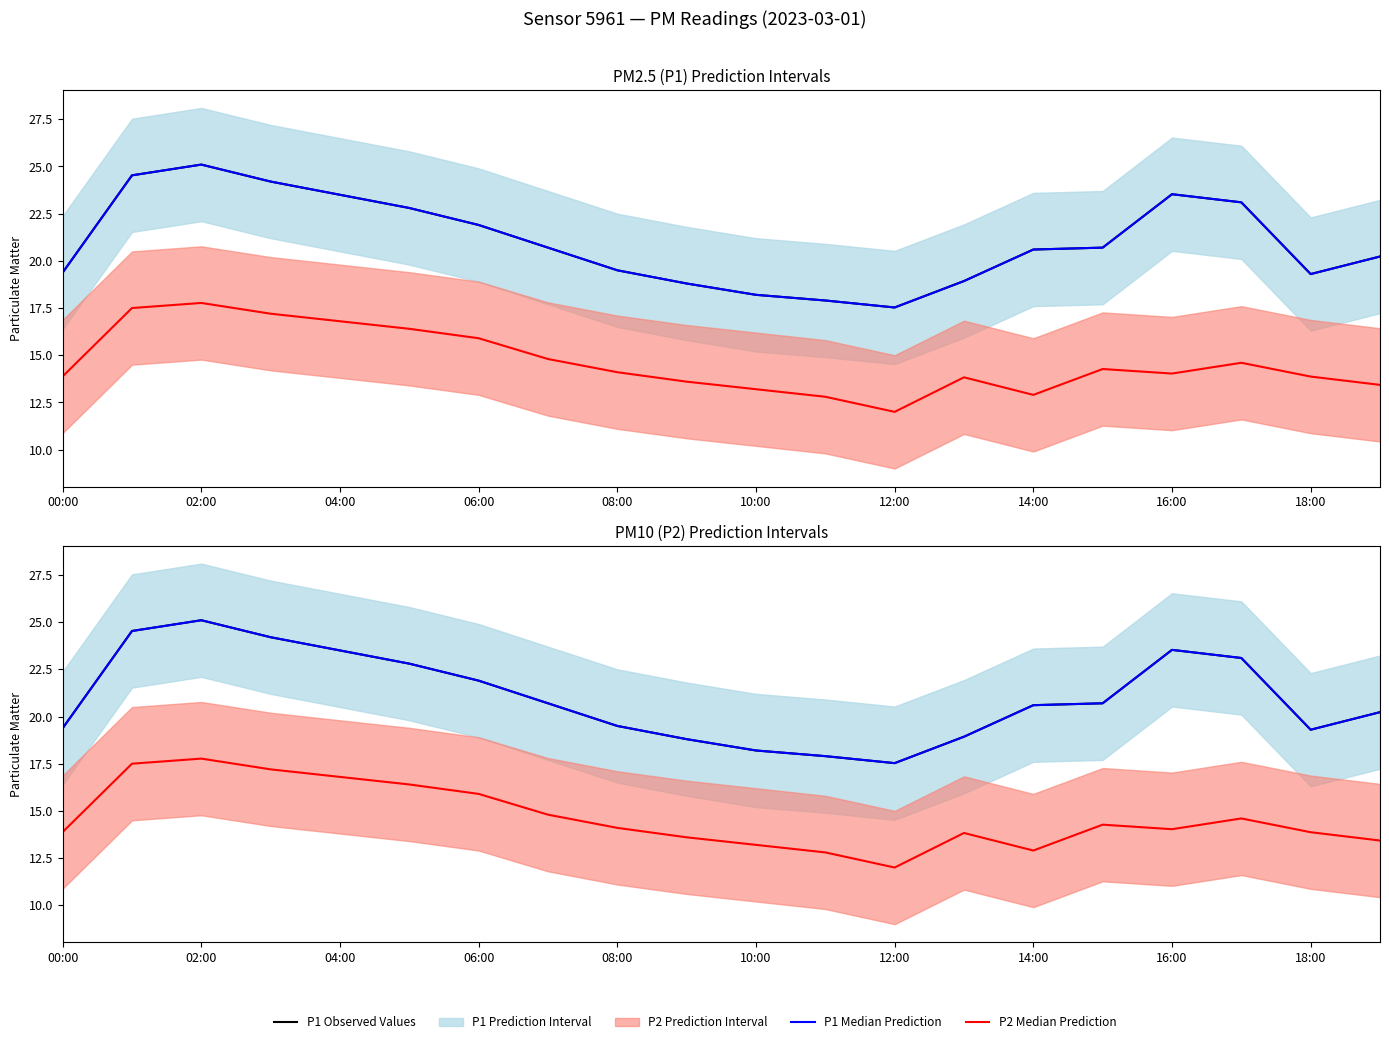

Which category has the lowest value across all series?

12:00